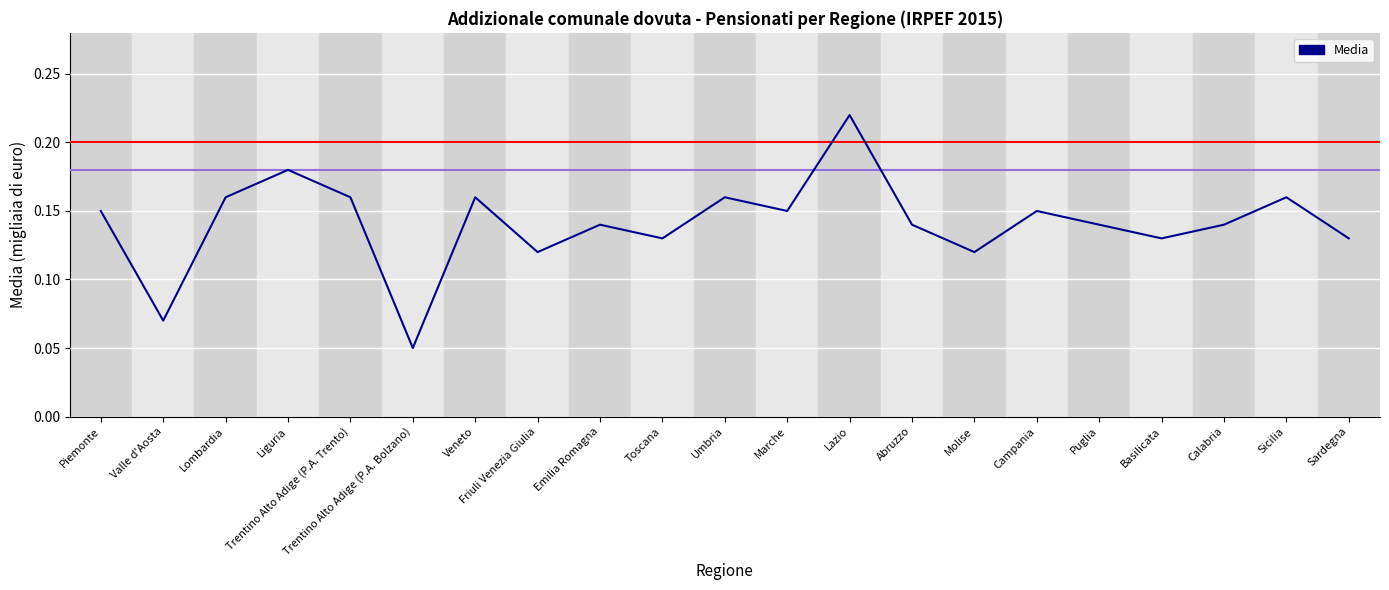

At which category does the chart reach its minimum across all series?

Trentino Alto Adige (P.A. Bolzano)